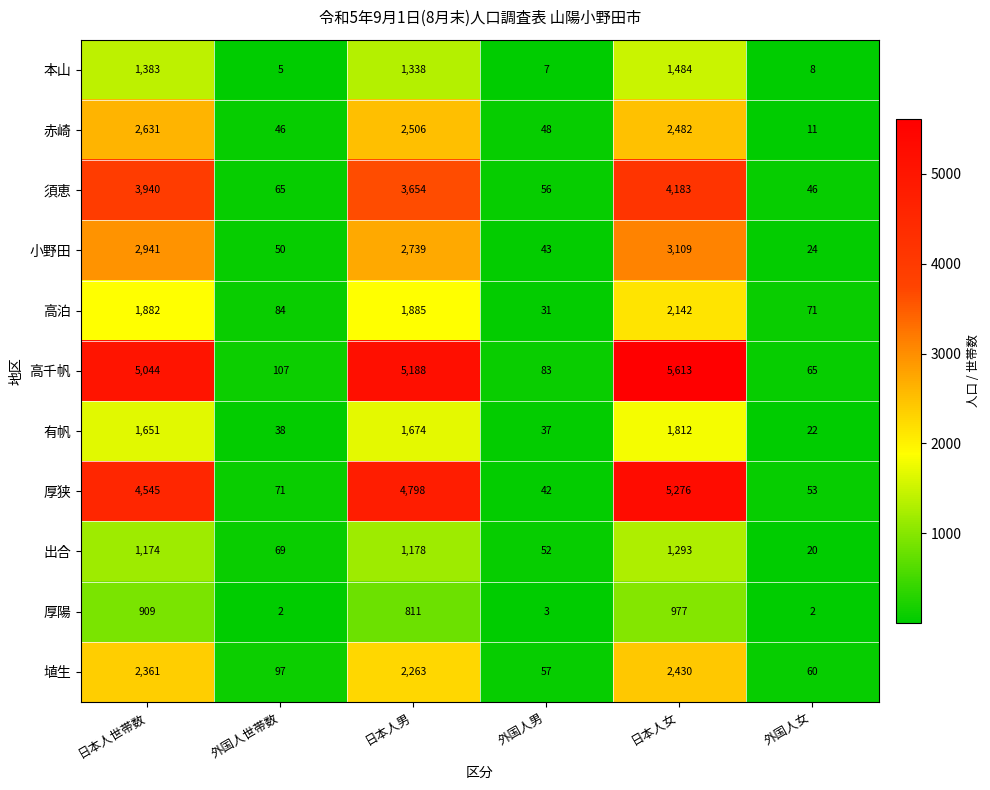

At which category is the sum across all series the highest?

日本人女